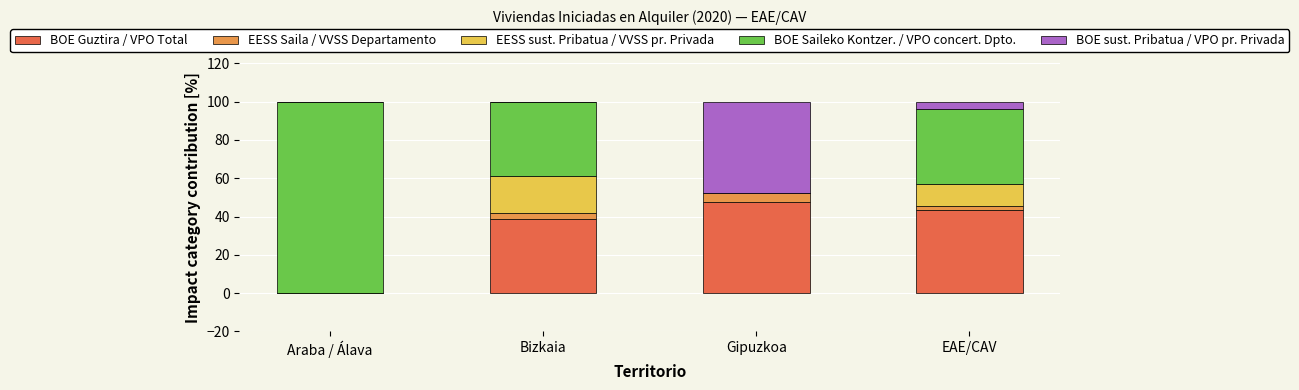

What is the maximum value for BOE Guztira / VPO Total?

47.7